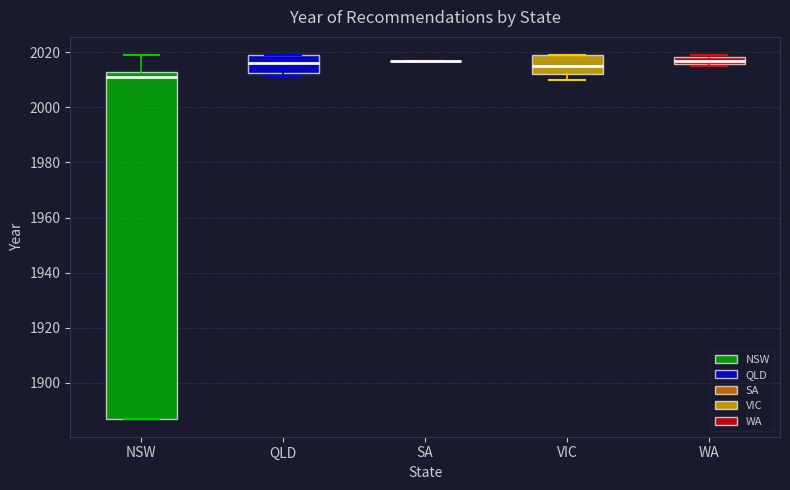

Comparing the boxes themselves (not the whiskers), which one is the tallest?

NSW